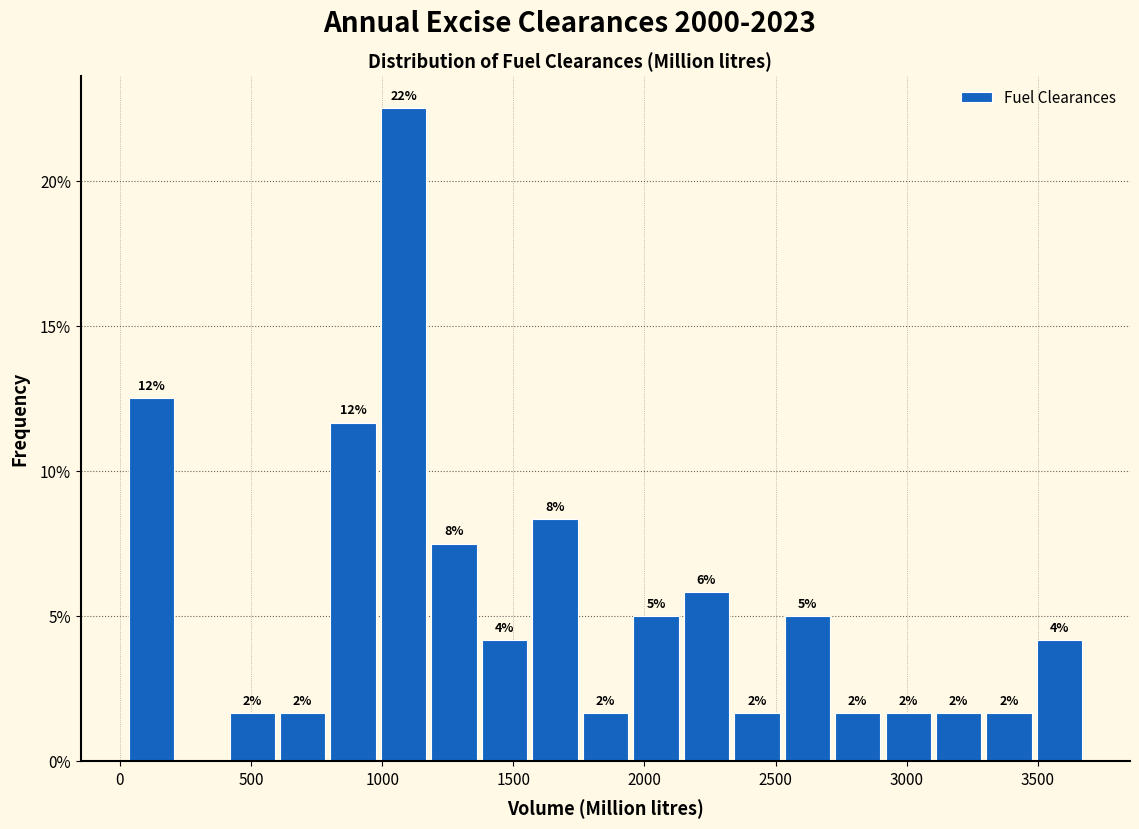

Read against the x-axis, roughly where is the centre of the tallest bar?

1100